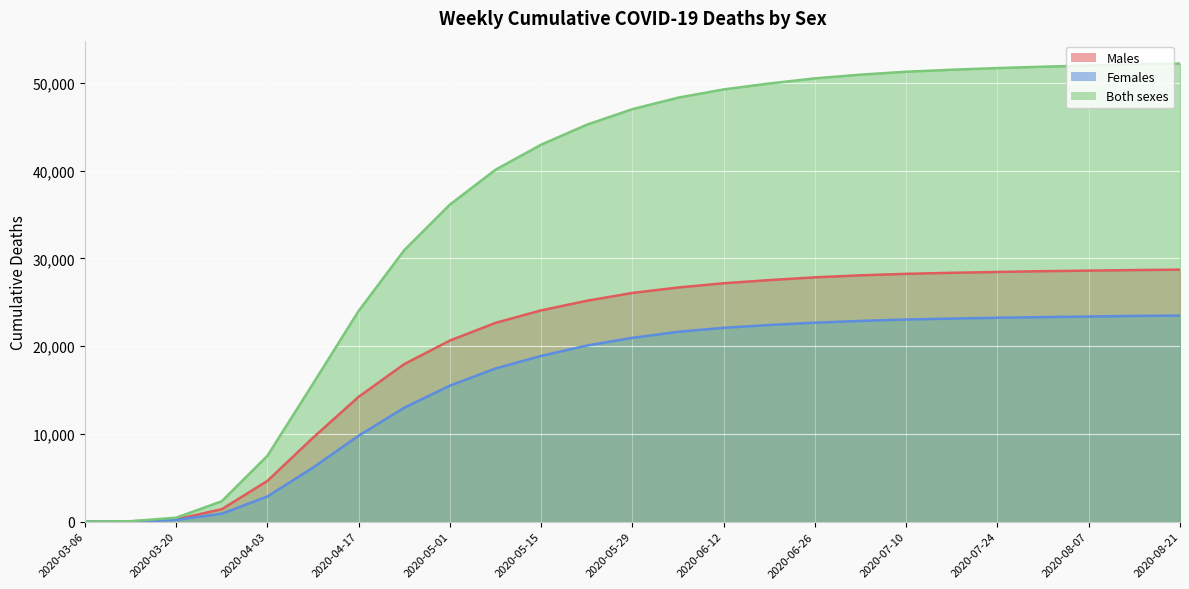

At how many categories does at least one series exceed 35919?

17